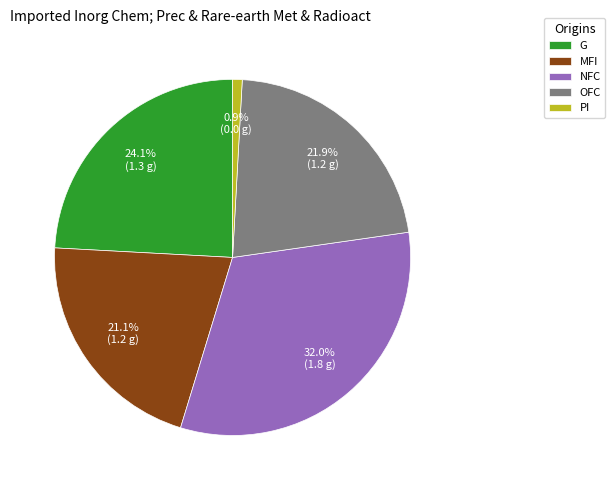

Rank the categories by value from lowest to highest.

PI, MFI, OFC, G, NFC